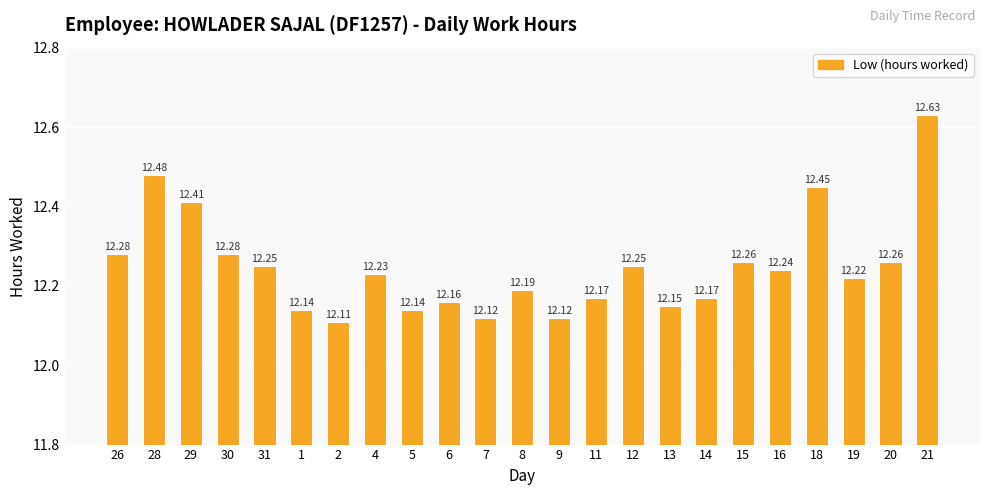

What is the difference between the second highest and second lowest values?

0.4